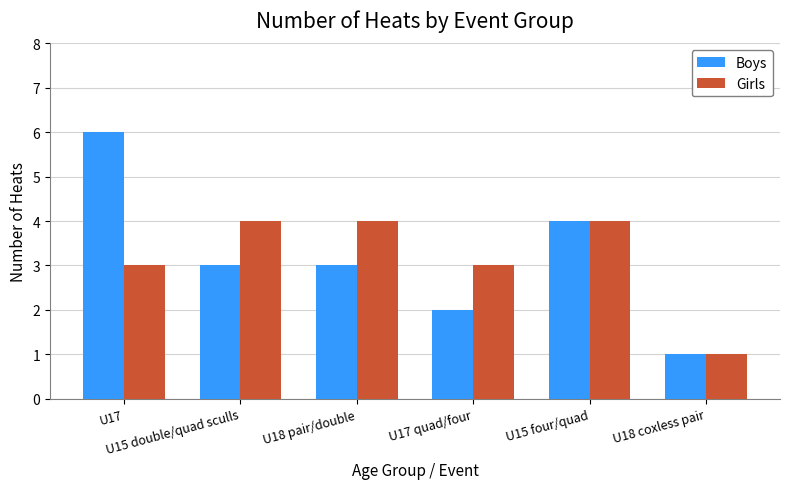

What is the difference between the maximum and minimum values in the Girls series?

3